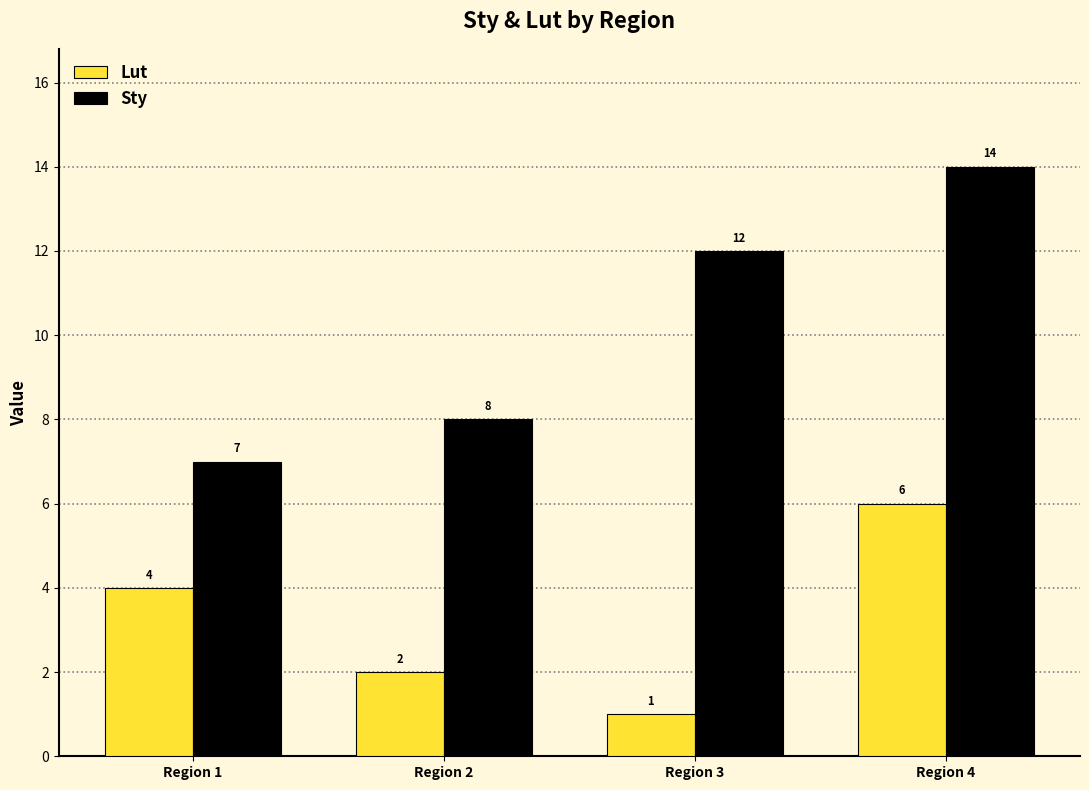

What is the value of the Lut bar at the 4th from the left?

6